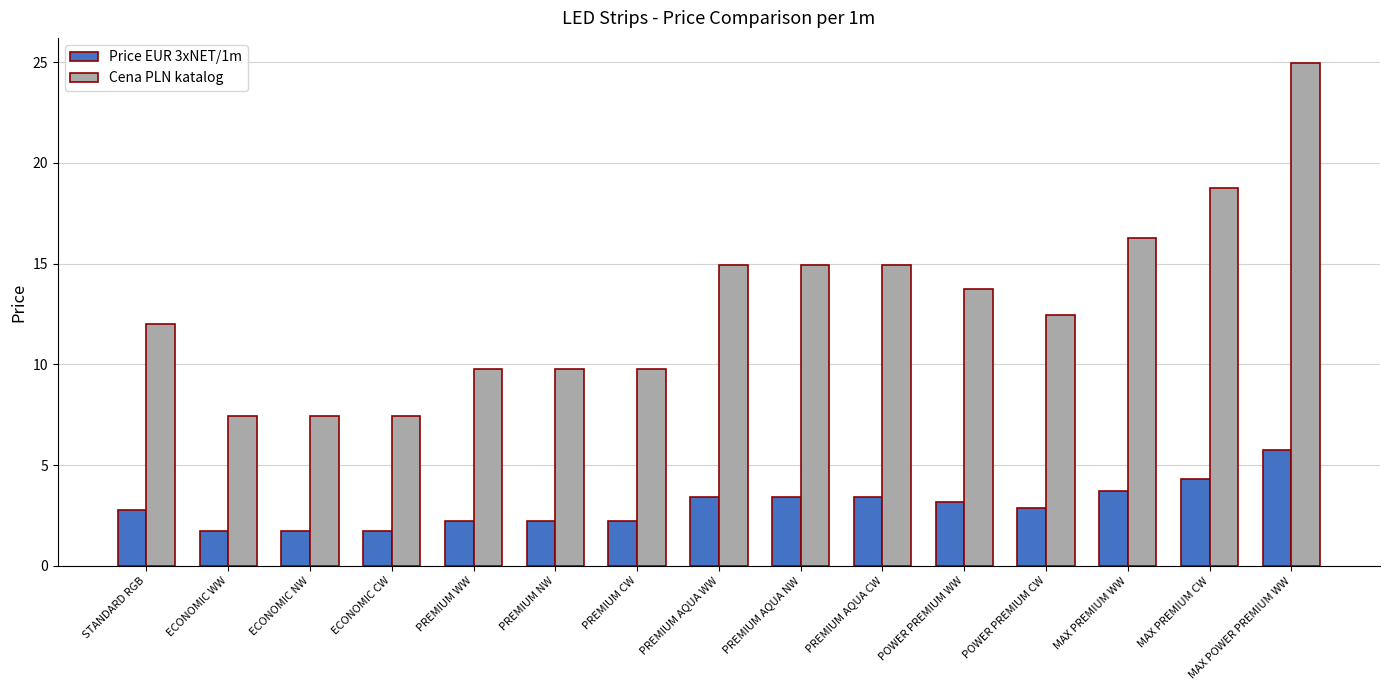

What is the label of the 2nd bar from the left?

ECONOMIC WW